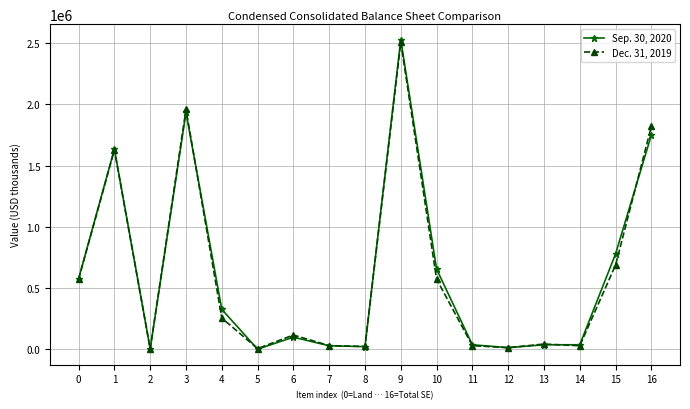

At which category does Sep. 30, 2020 reach its first local peak?

1